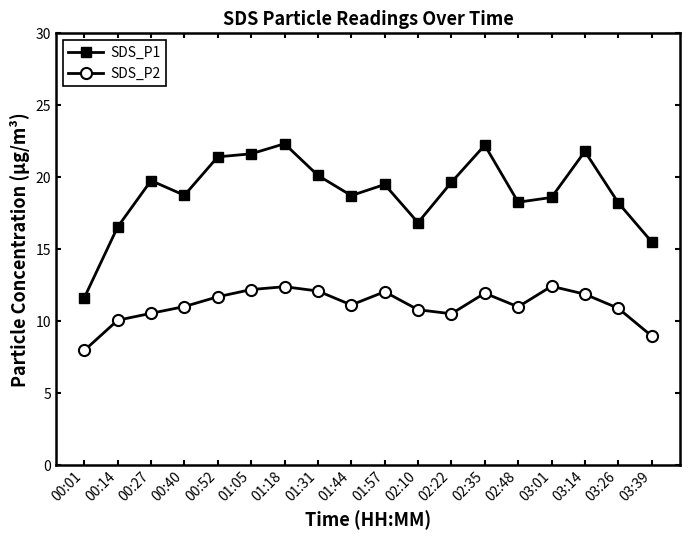

Read the SDS_P2 value at 03:01.

12.4